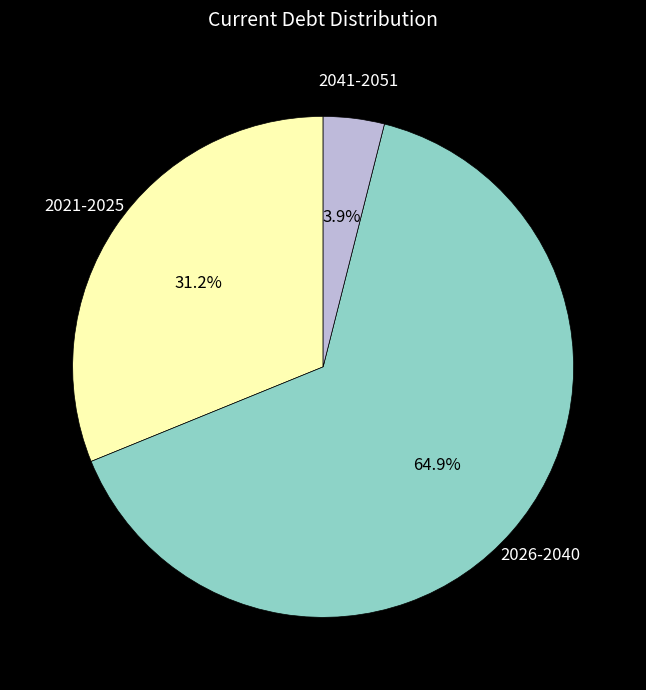

Is there a majority slice in this chart?

Yes